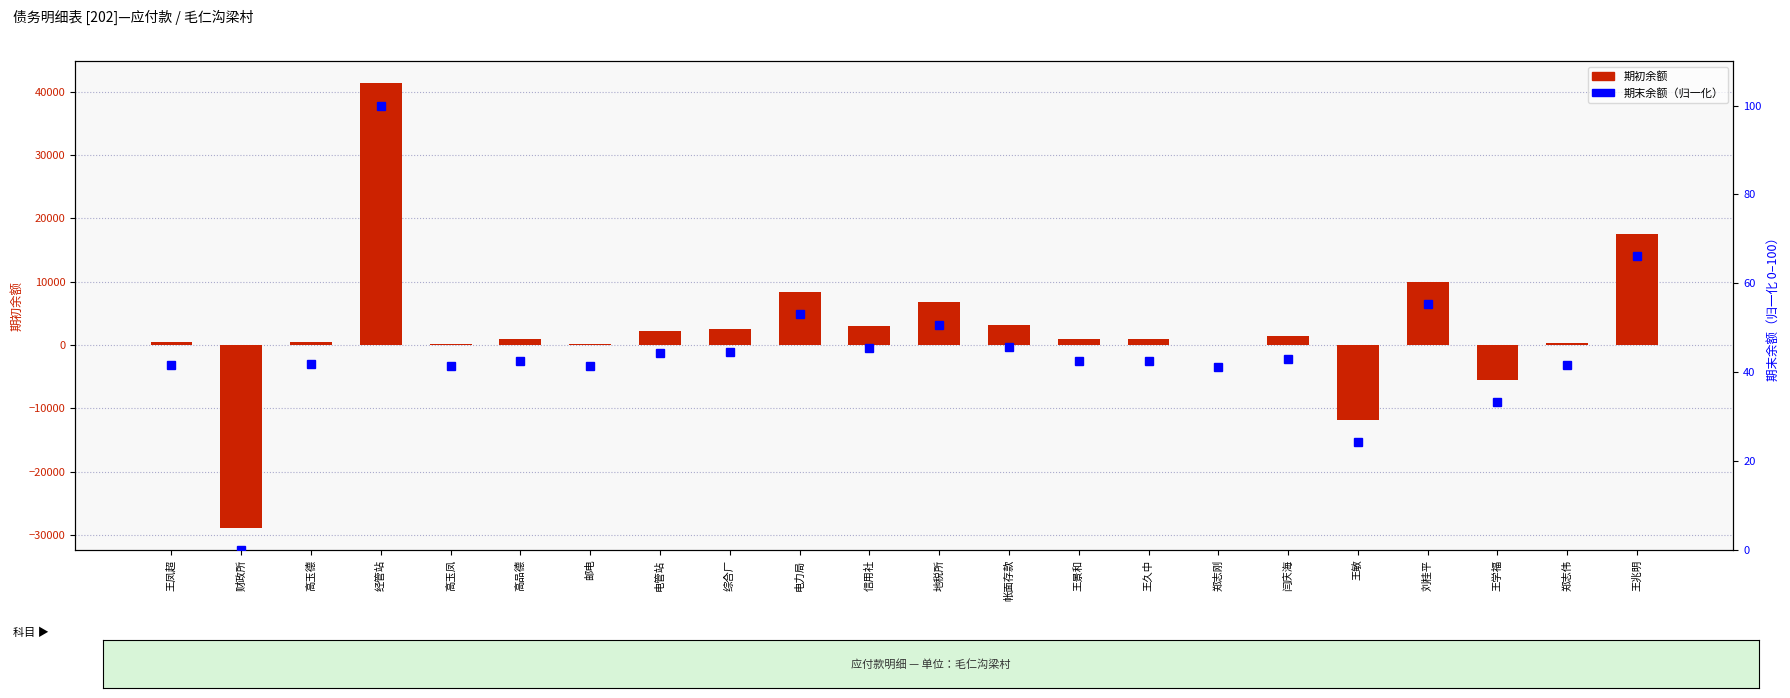

How many values in the 期末余额（归一化） series are below 42?

9